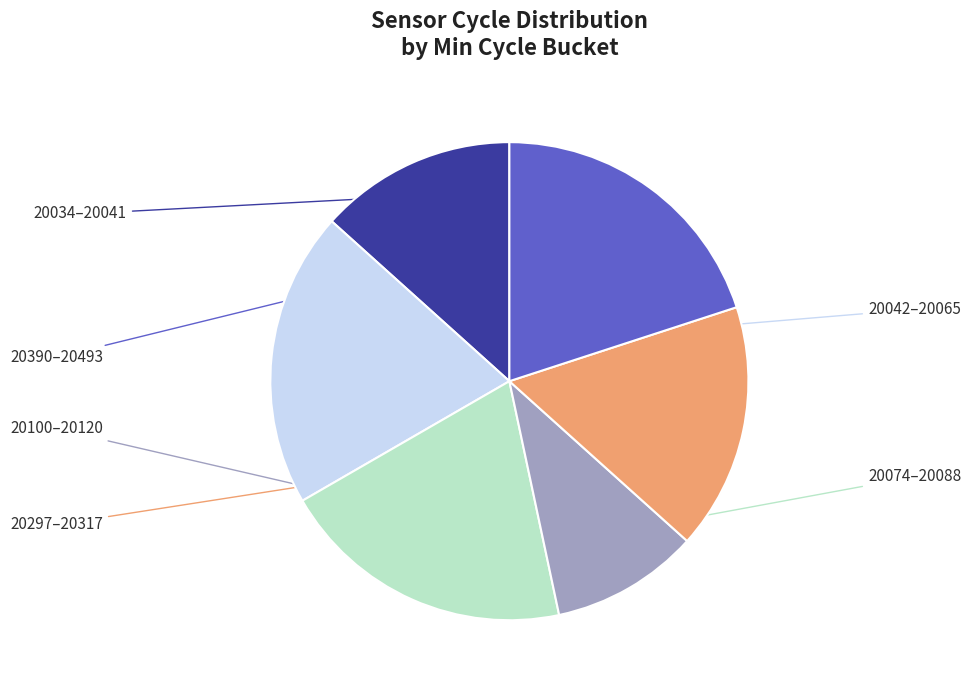

Is there any slice that represents more than half of the pie?

No